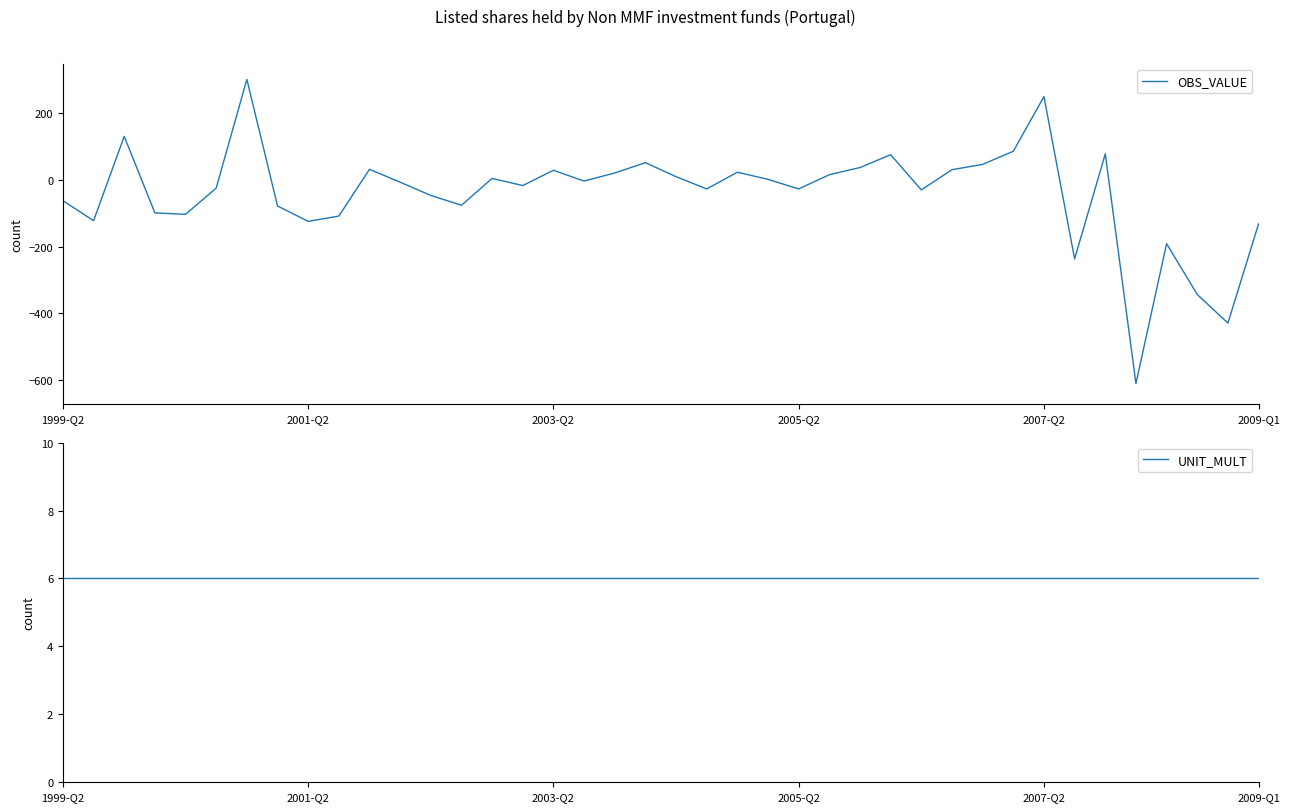

Is it true that UNIT_MULT equals 6.0 at 30?

True